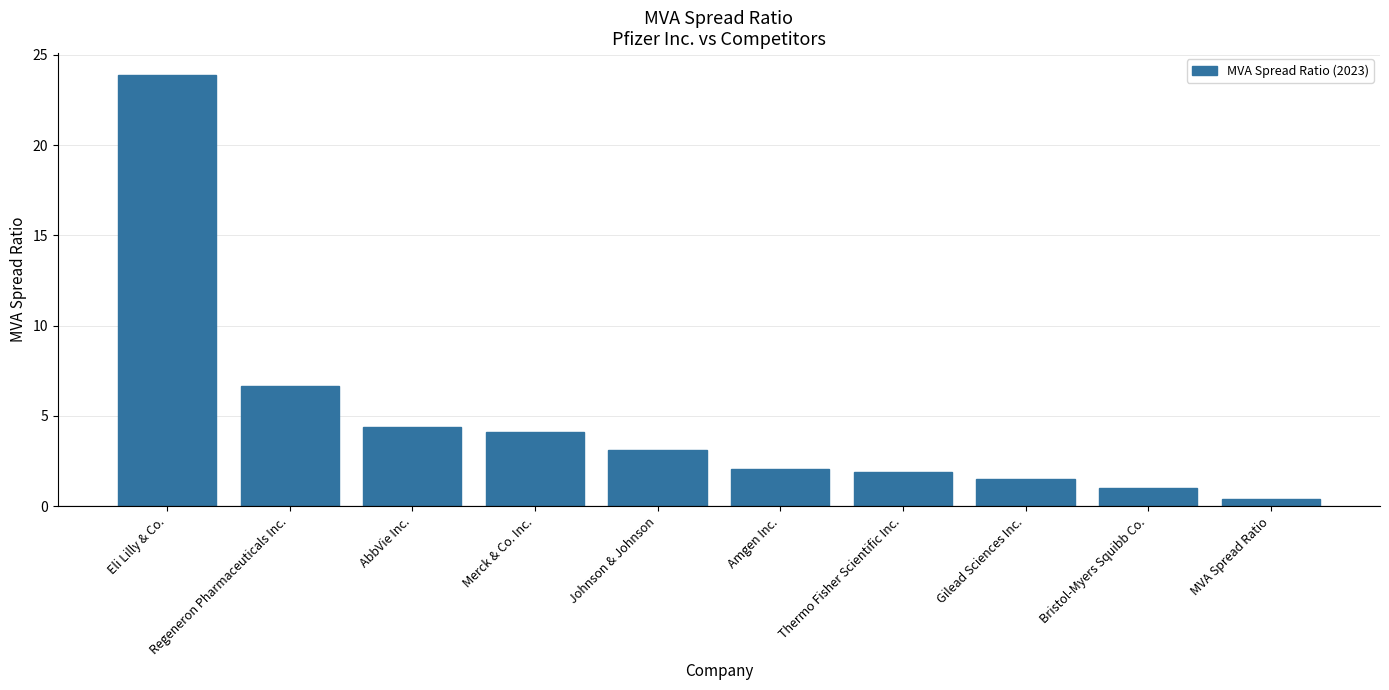

How many series are shown in this chart?

1